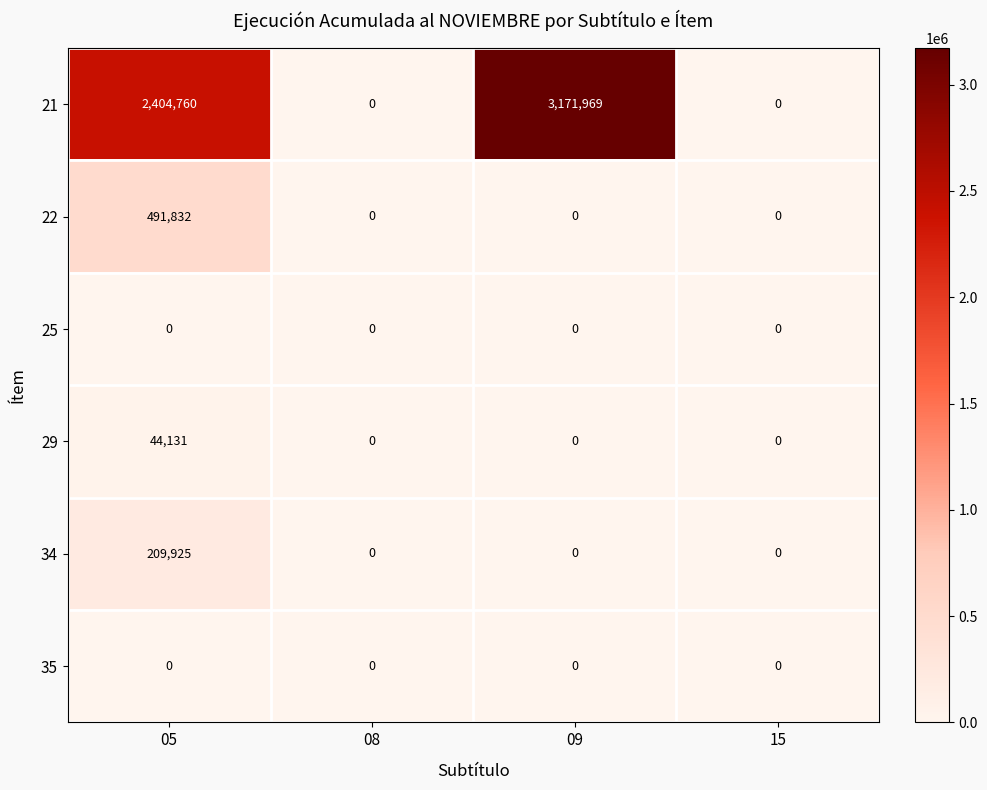

True or false: 29 has a value of 0 at 08.

True